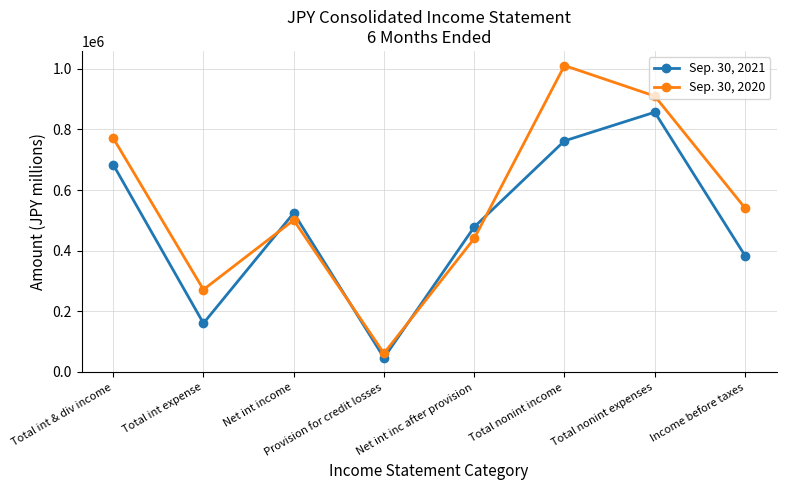

Is it true that Sep. 30, 2020 equals 192372 at Total nonint expenses?

False